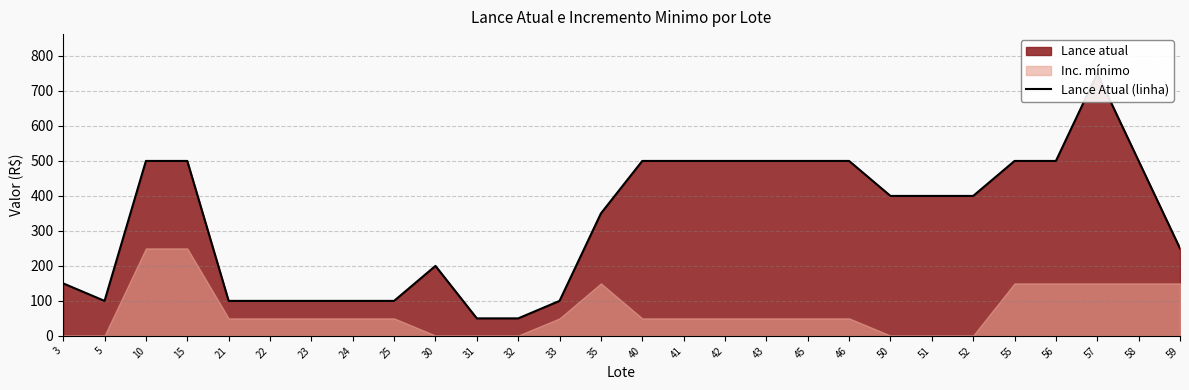

What is the sum of all values?

9200